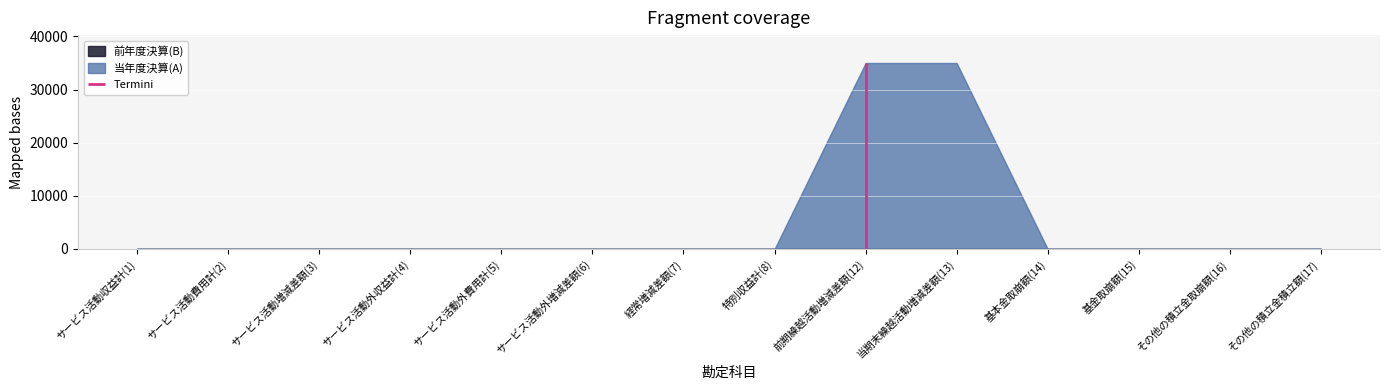

Reading left to right, list all the values displayed in this chart.

当年度決算(A): サービス活動収益計(1)=0	サービス活動費用計(2)=0	サービス活動増減差額(3)=0	サービス活動外収益計(4)=0	サービス活動外費用計(5)=0	サービス活動外増減差額(6)=0	経常増減差額(7)=0	特別収益計(8)=0	前期繰越活動増減差額(12)=35000	当期末繰越活動増減差額(13)=35000	基本金取崩額(14)=0	基金取崩額(15)=0	その他の積立金取崩額(16)=0	その他の積立金積立額(17)=0
前年度決算(B): サービス活動収益計(1)=0	サービス活動費用計(2)=0	サービス活動増減差額(3)=0	サービス活動外収益計(4)=0	サービス活動外費用計(5)=0	サービス活動外増減差額(6)=0	経常増減差額(7)=0	特別収益計(8)=0	前期繰越活動増減差額(12)=0	当期末繰越活動増減差額(13)=0	基本金取崩額(14)=0	基金取崩額(15)=0	その他の積立金取崩額(16)=0	その他の積立金積立額(17)=0